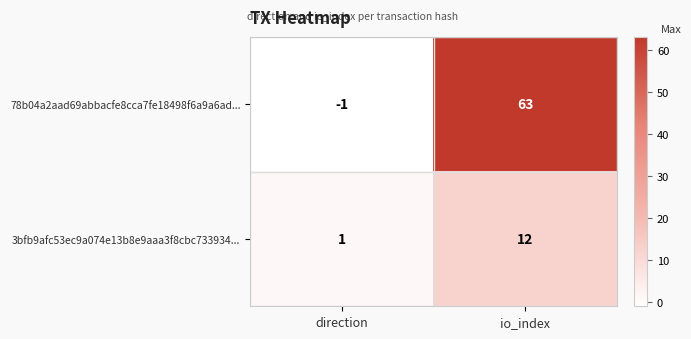

What is the spread (max minus min) of values at direction?

2